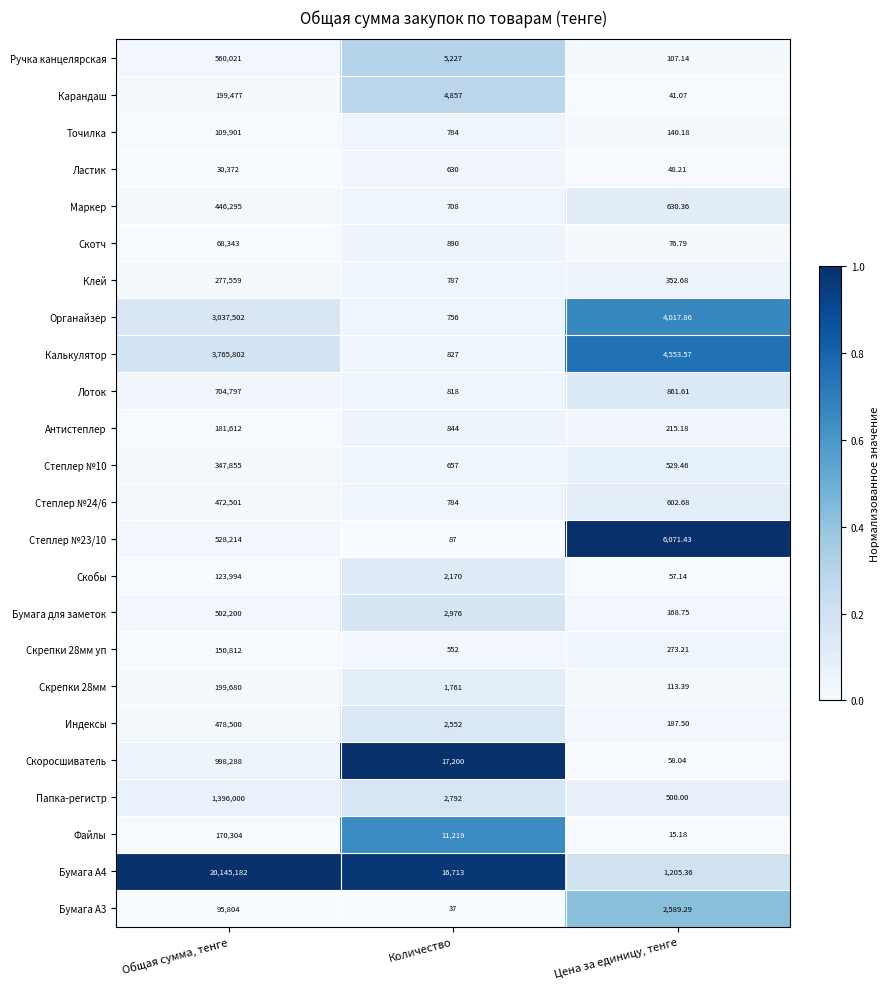

Is the value of Бумага А4 at Цена за единицу, тенге greater than the value of Калькулятор at Количество?

Yes